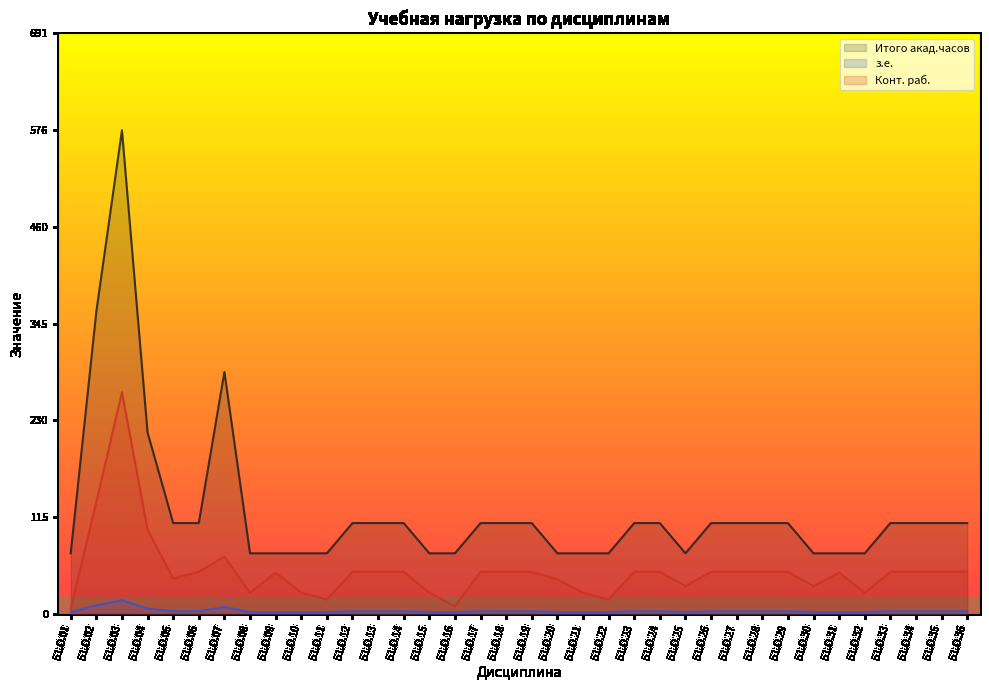

What is the sum of the Конт. раб. values at Б1.О.21 and Б1.О.08?

50